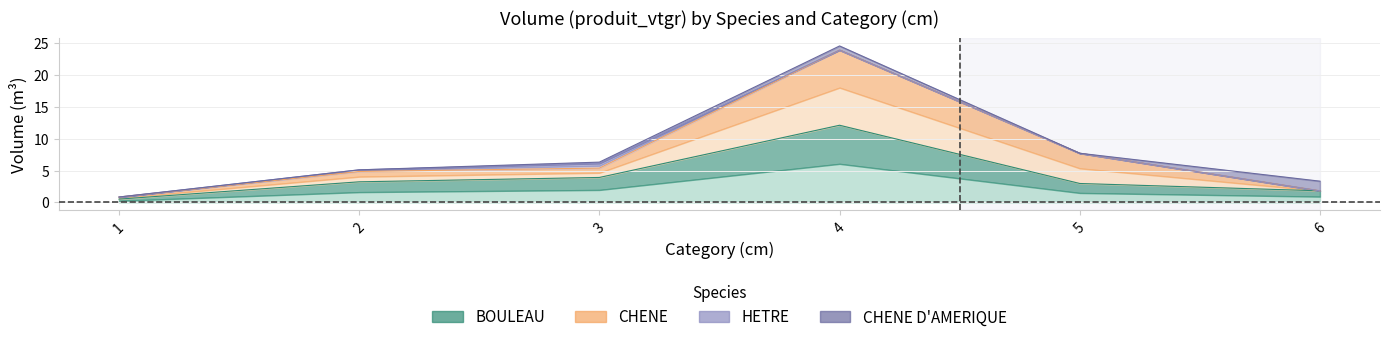

What is the difference between the second highest and second lowest values in the BOULEAU series?

2.1